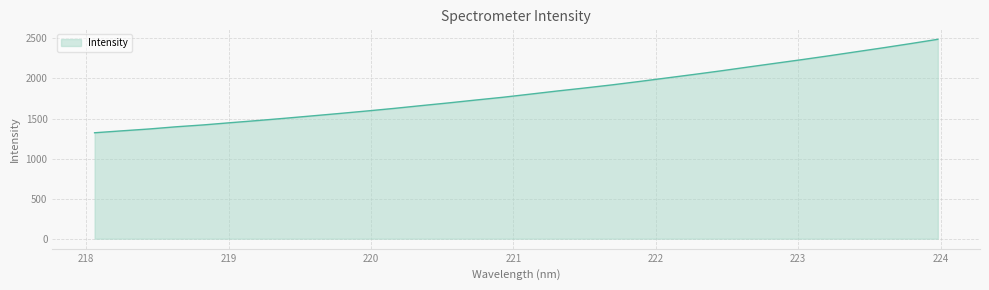

What is the difference between the maximum and minimum values?

1166.7